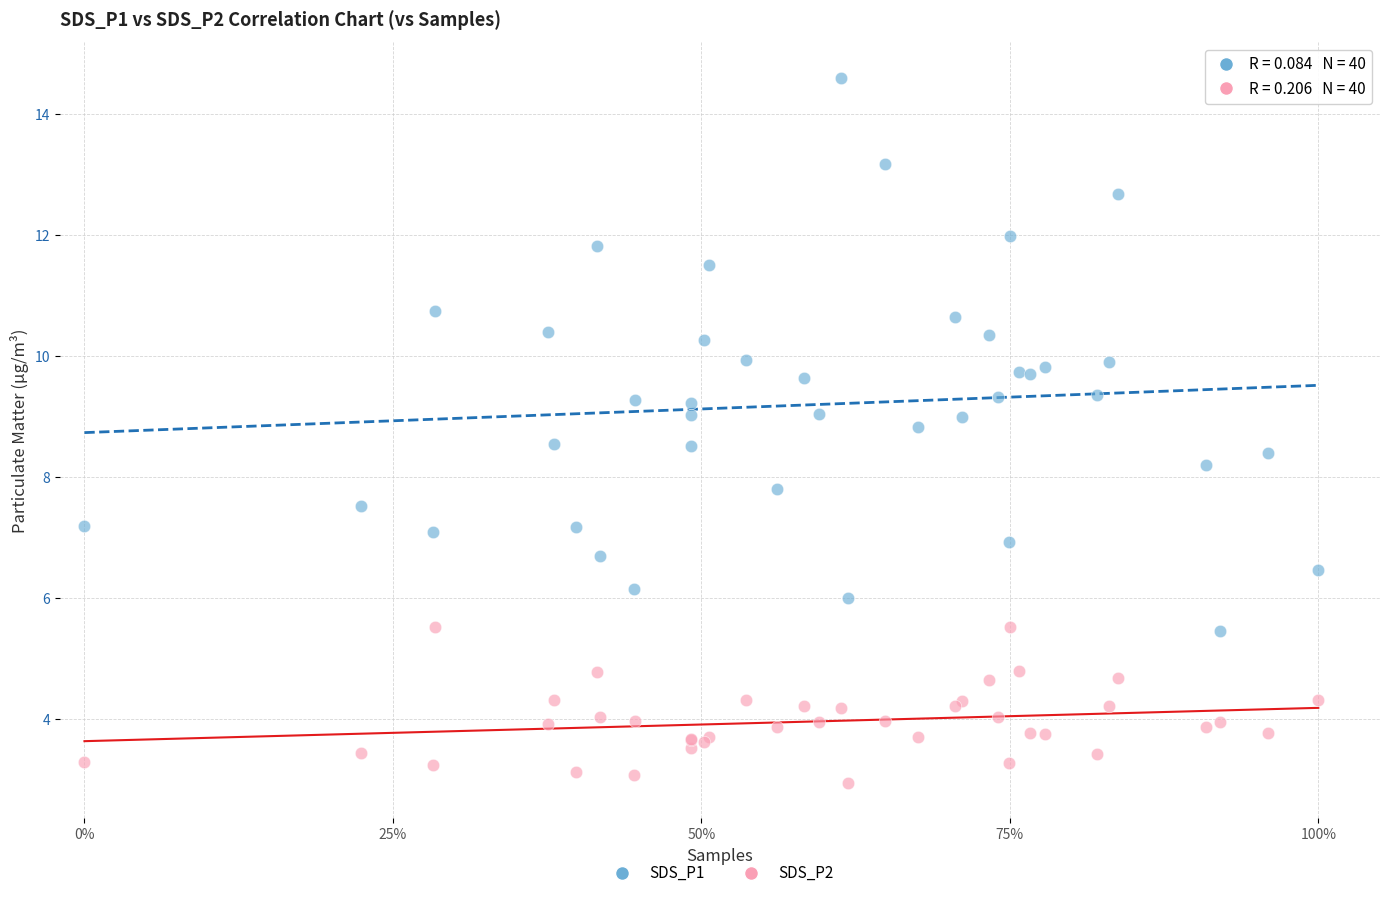

Which series contains the lowest Y value?

SDS_P2